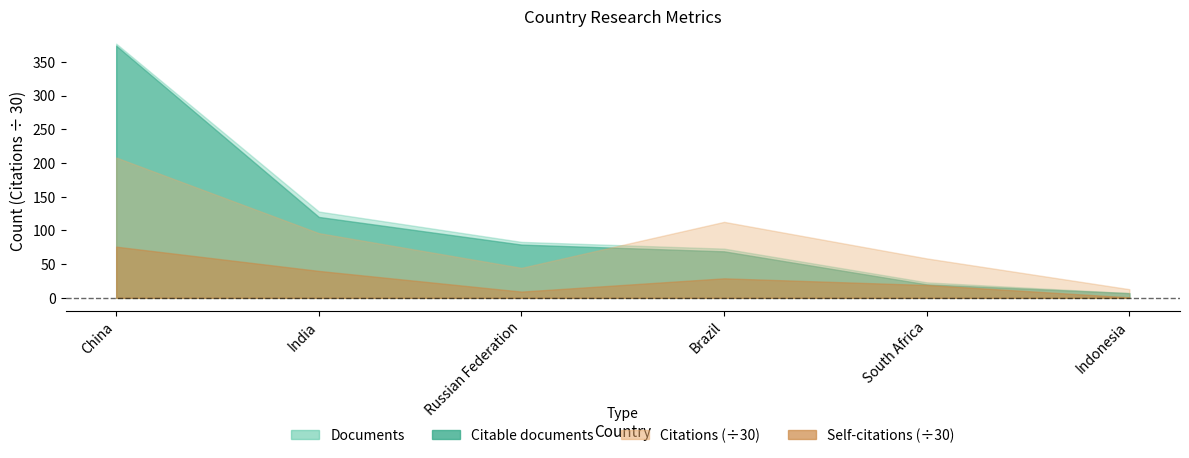

Is it true that Documents equals 83 at Russian Federation?

True